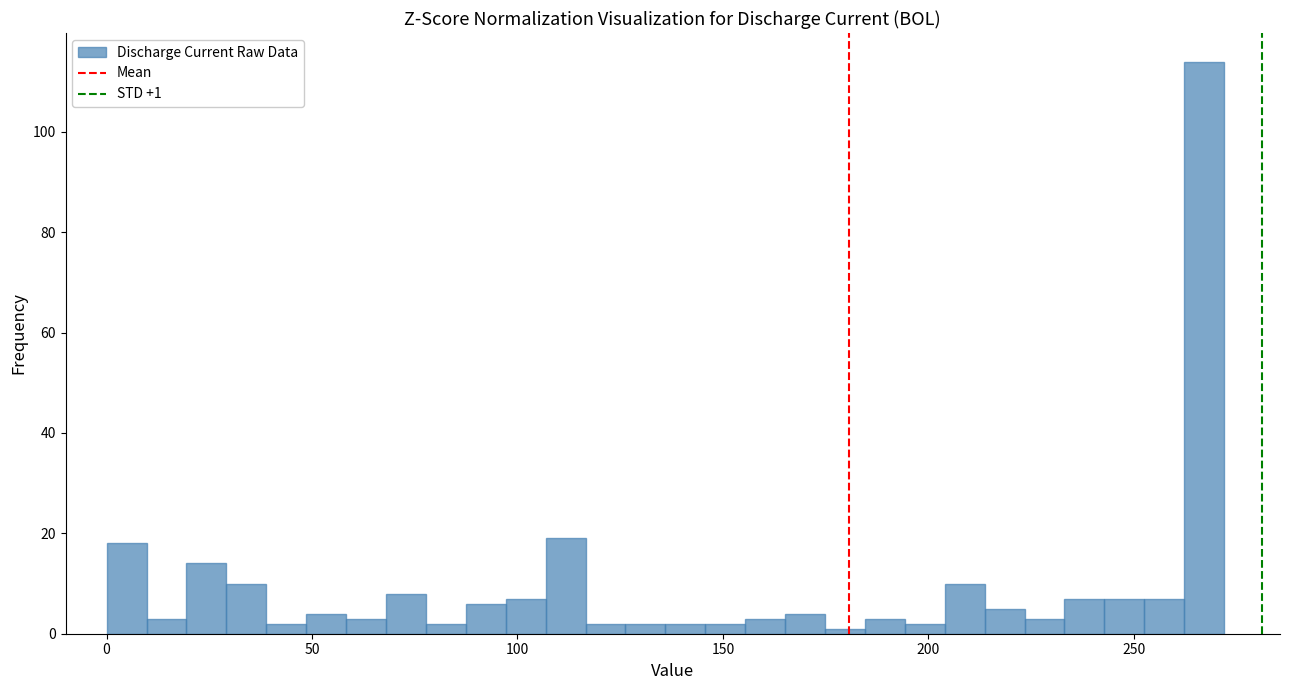

Read against the x-axis, roughly where is the centre of the tallest bar?

265